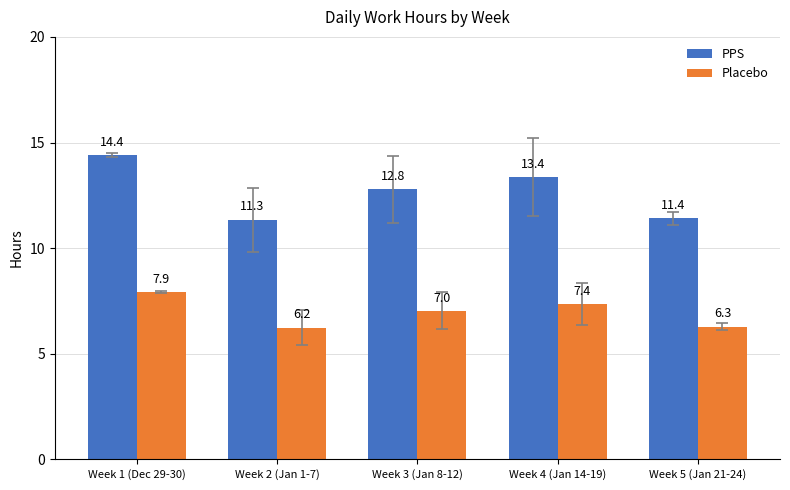

Where does the Placebo series first go above 7?

Week 1 (Dec 29-30)